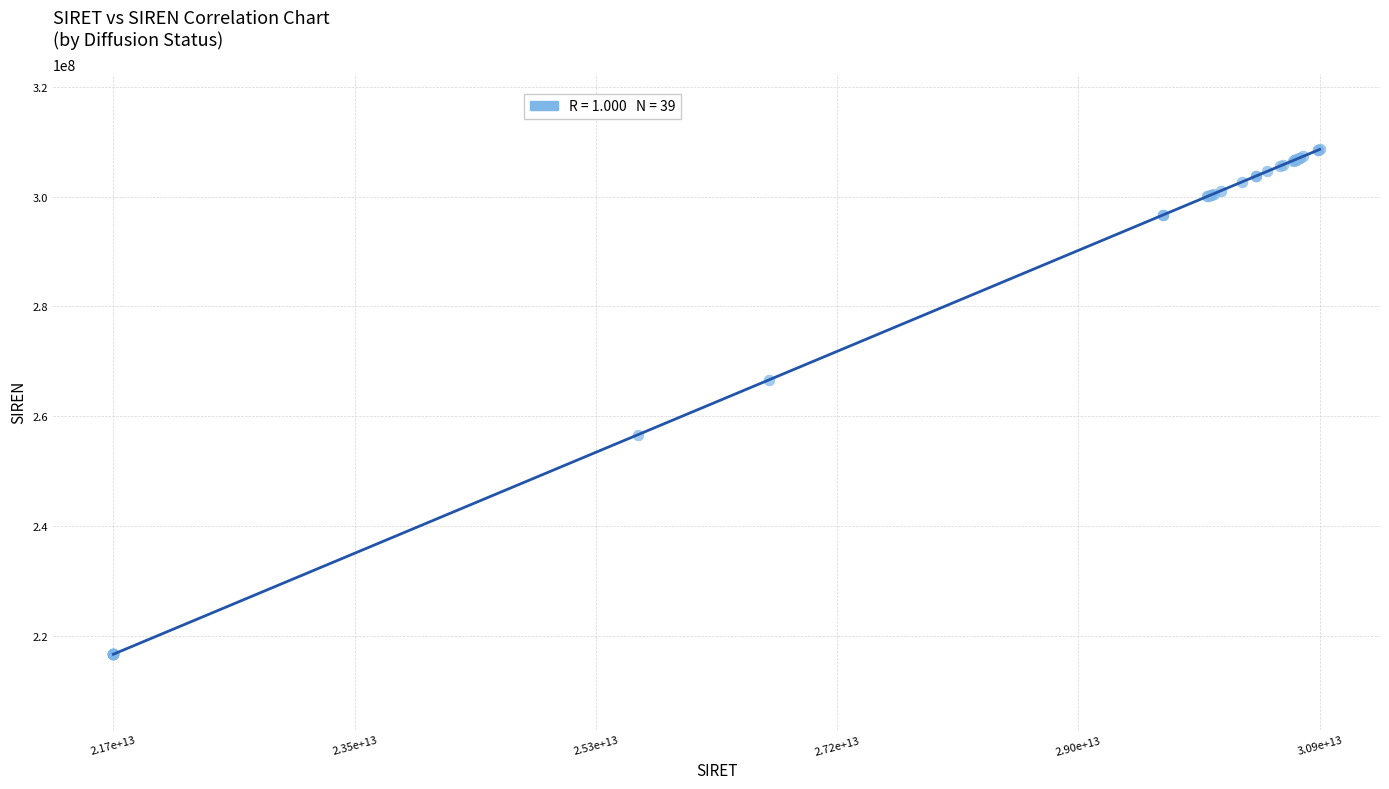

What Y value in the scatter plot is closest to 262593796?

266600691